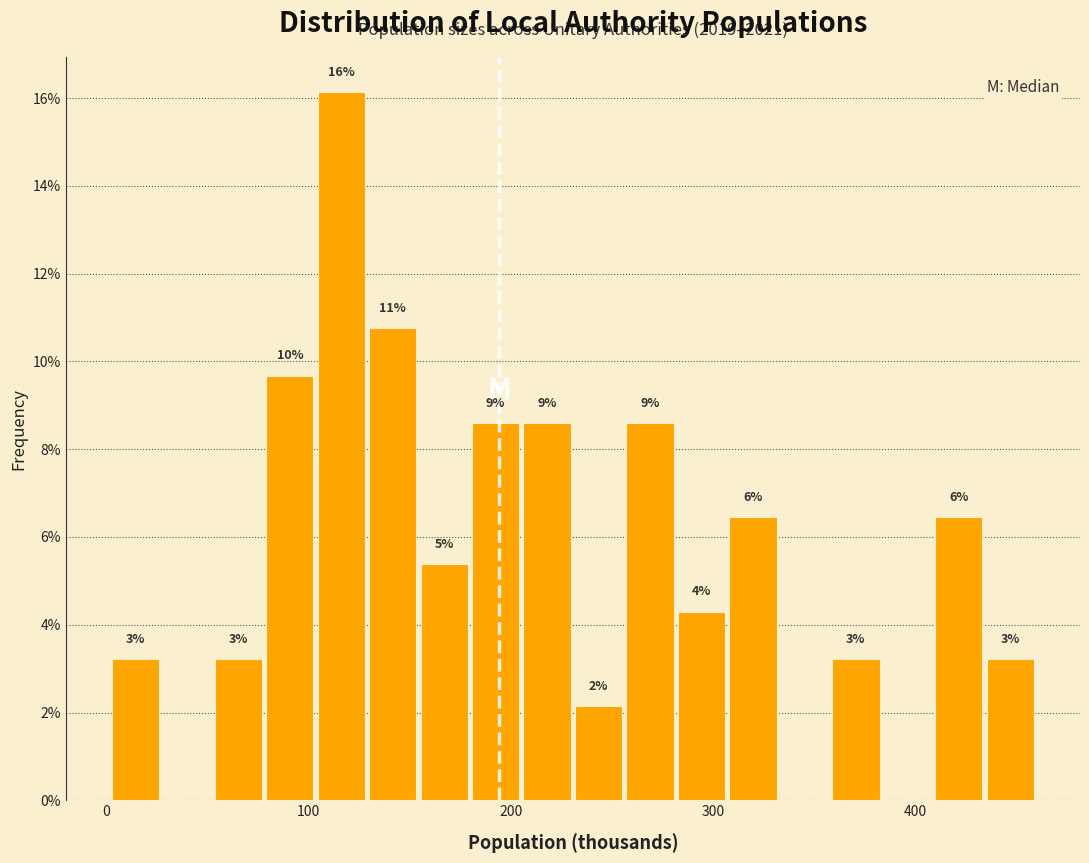

Around what value on the x-axis is the tallest bar? Give the approximate position of its centre, as read against the axis.

120